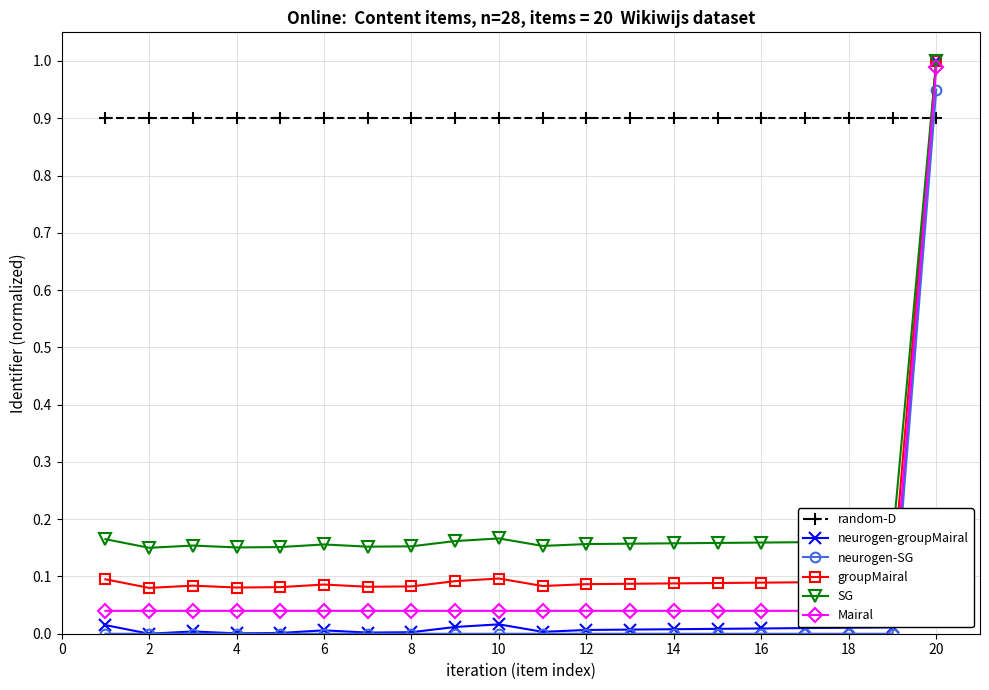

What is the average value of the Mairal series?

0.1